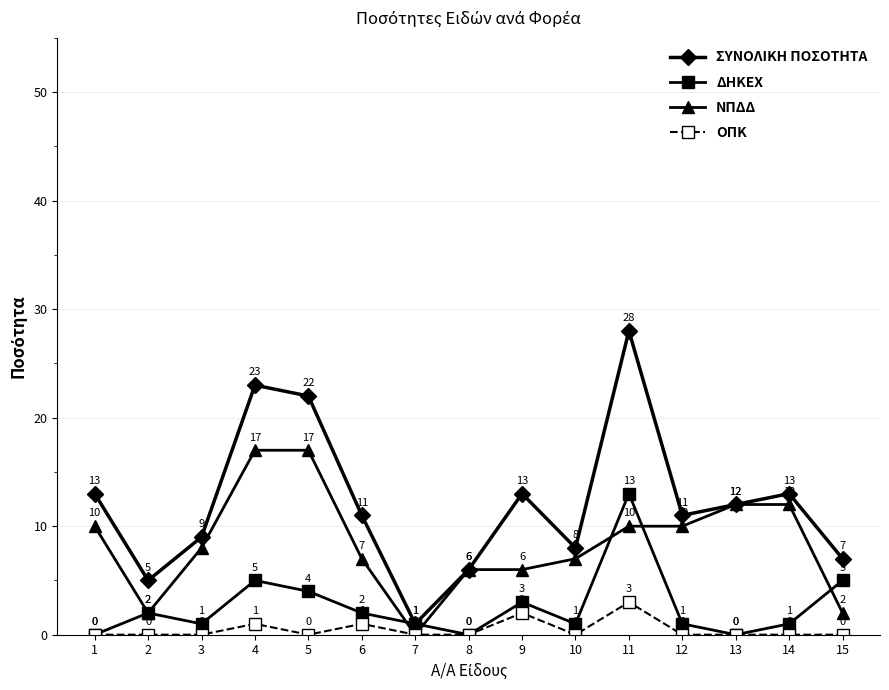

Reading left to right, extract all data points from this chart.

ΣΥΝΟΛΙΚΗ ΠΟΣΟΤΗΤΑ: 13	5	9	23	22	11	1	6	13	8	28	11	12	13	7
ΔΗΚΕΧ: 0	2	1	5	4	2	1	0	3	1	13	1	0	1	5
ΝΠΔΔ: 10	2	8	17	17	7	0	6	6	7	10	10	12	12	2
ΟΠΚ: 0	0	0	1	0	1	0	0	2	0	3	0	0	0	0